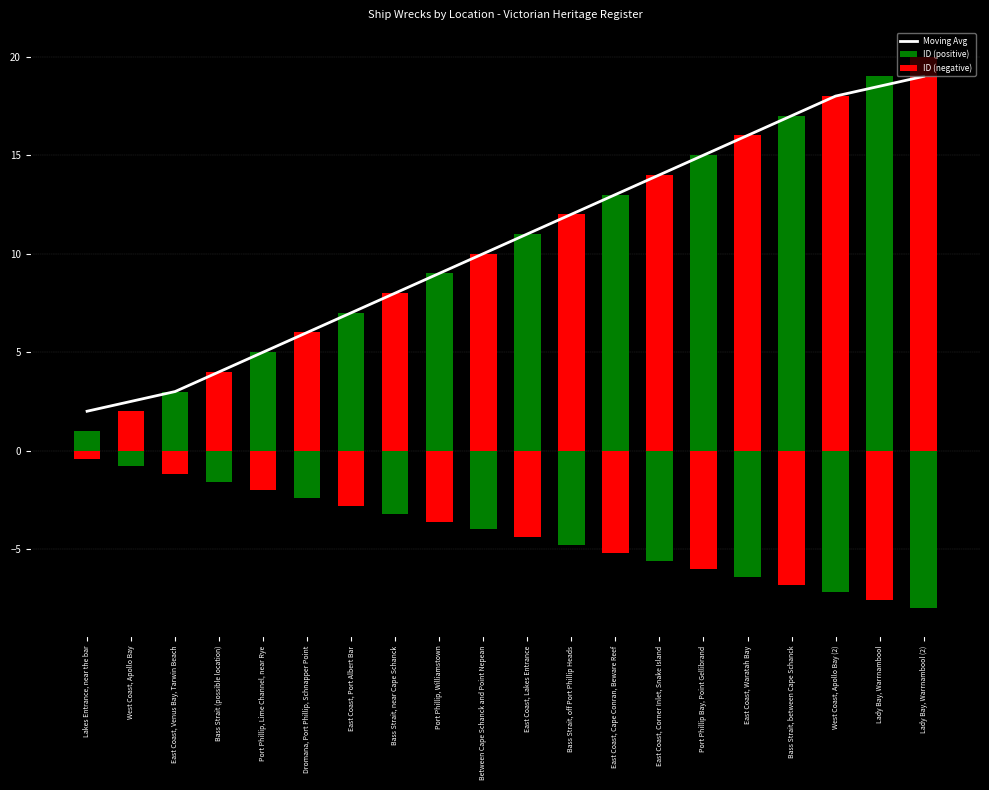

What is the label of the 14th bar from the right?

East Coast, Port Albert Bar